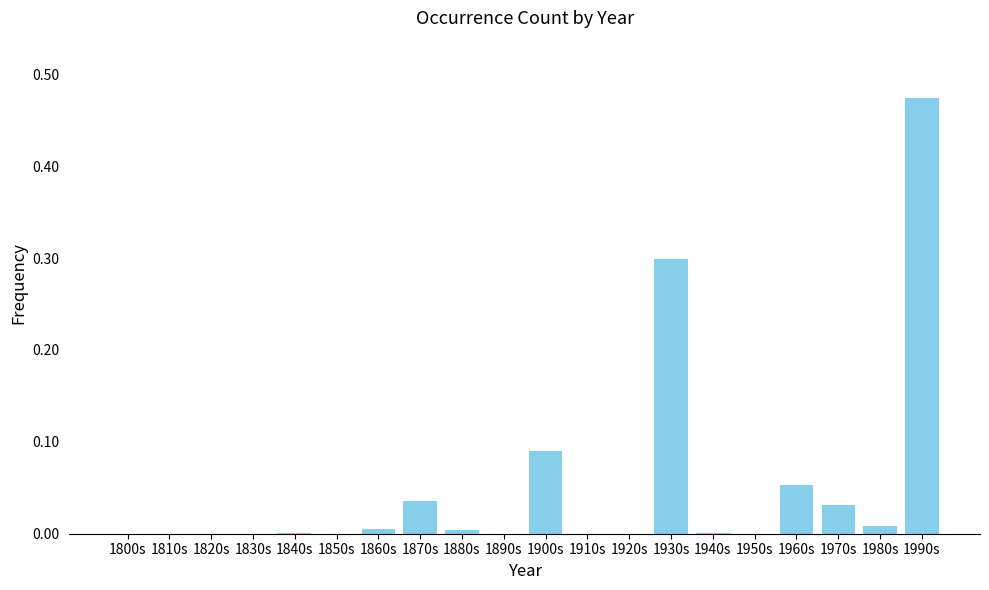

At which category does the chart reach its peak across all series?

1990s